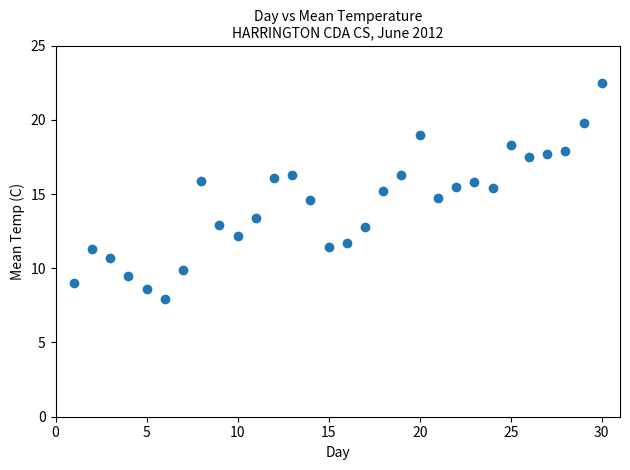

What is the range of Y values (max minus min)?

14.6